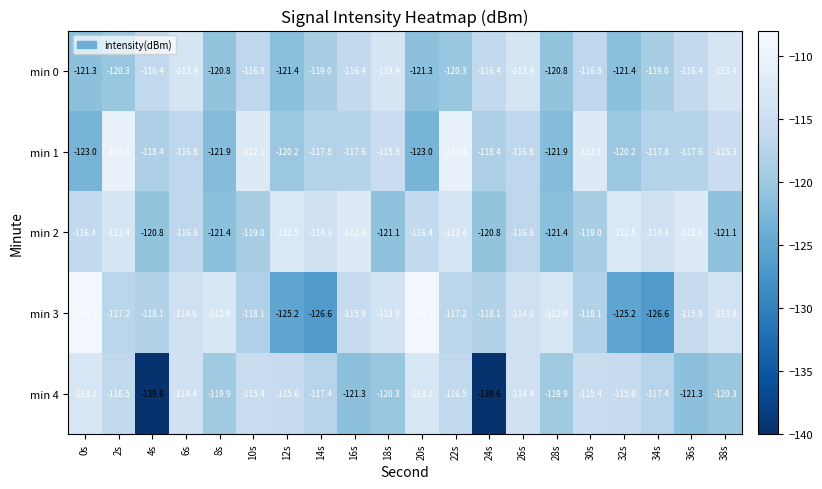

List the series in order of their peak value, highest first.

min 3, min 1, min 2, min 4, min 0